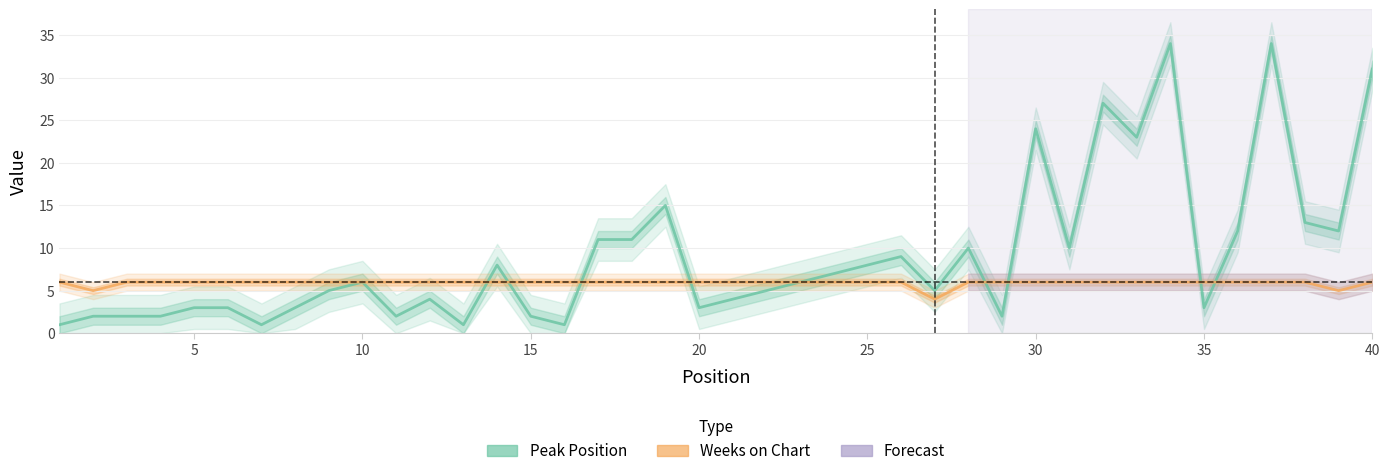

After their last crossing, which series has the higher values: Peak Position or Weeks on Chart?

Peak Position